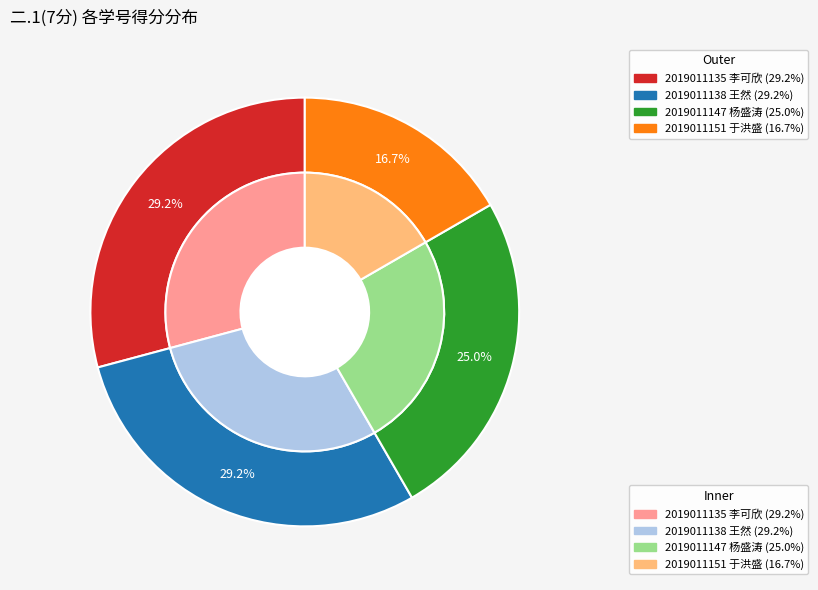

What is the largest slice in the pie chart?

2019011135 李可欣